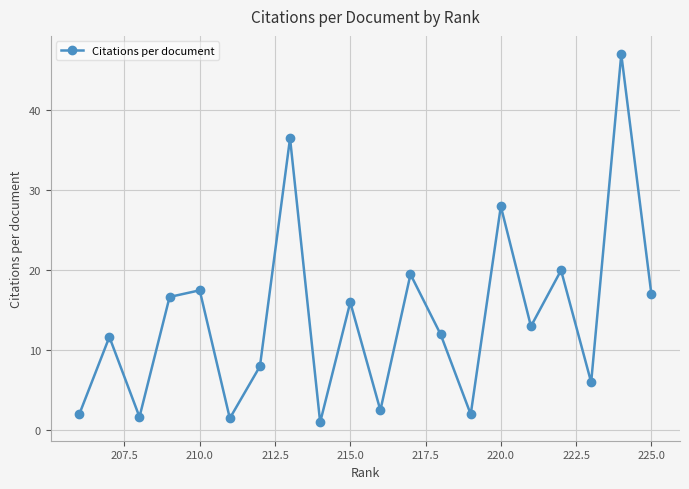

What is the difference between the second highest and second lowest values?

35.0